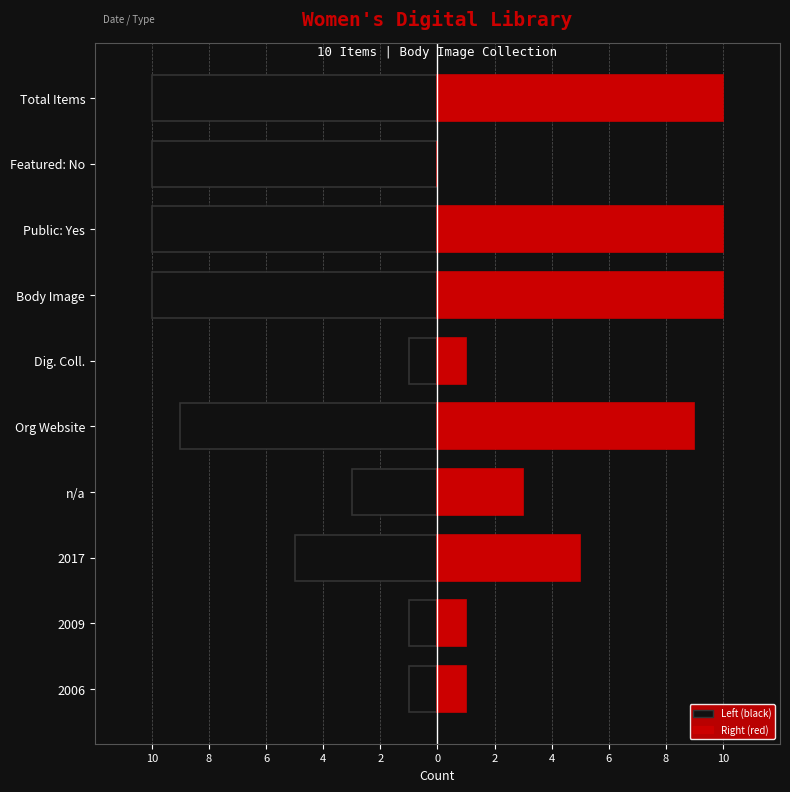

What is the value of the Left (black) bar at the 3rd from the left?

-5